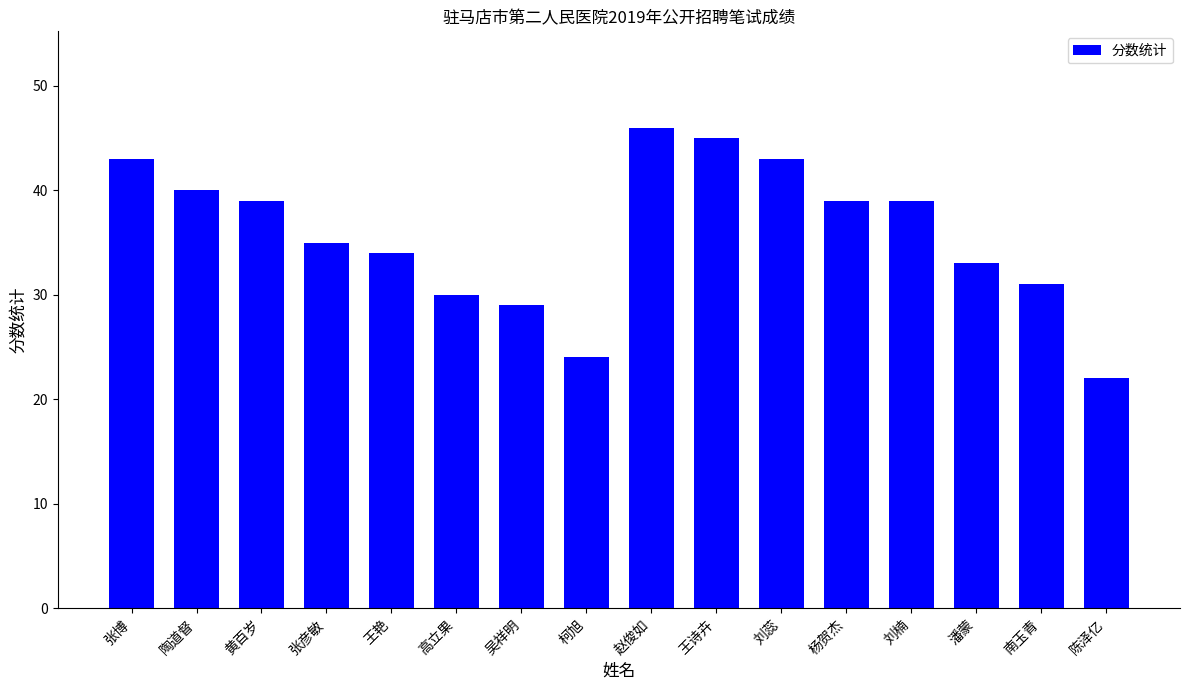

Reading left to right, extract all data points from this chart.

43	40	39	35	34	30	29	24	46	45	43	39	39	33	31	22